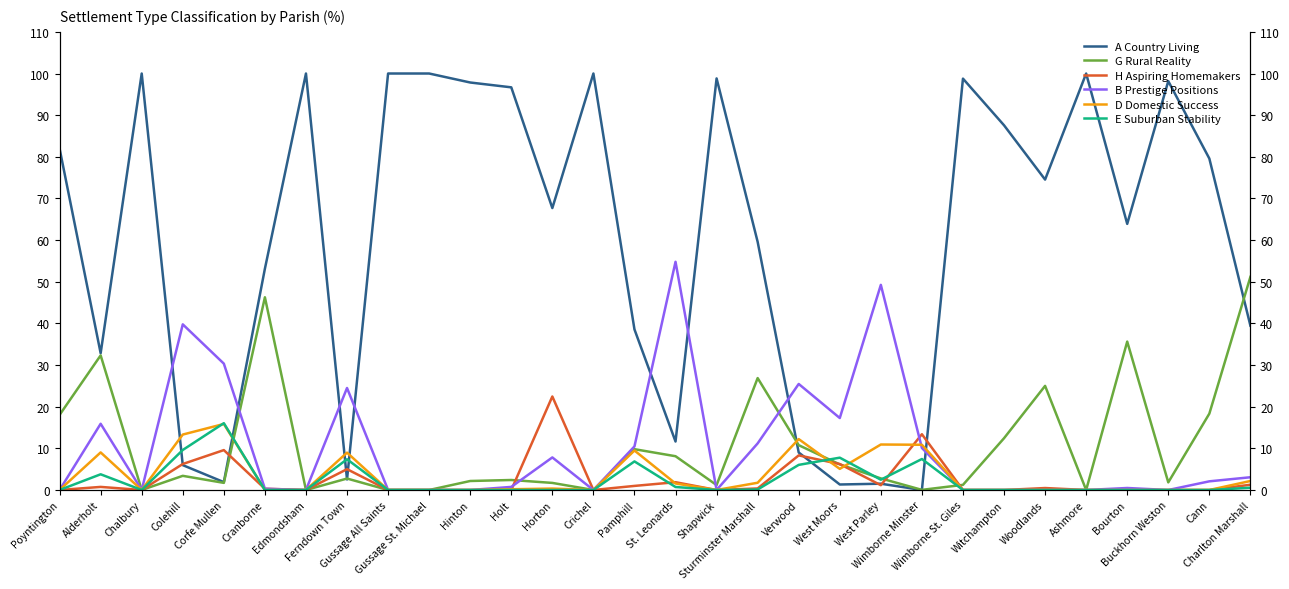

Which label corresponds to the smallest value in the chart?

Wimborne Minster